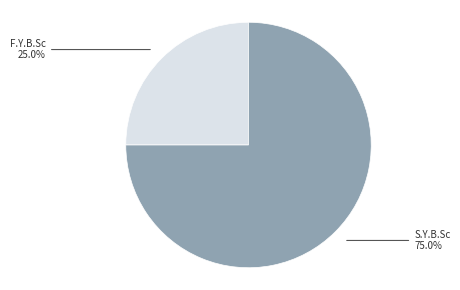

Is there any slice that represents more than half of the pie?

Yes